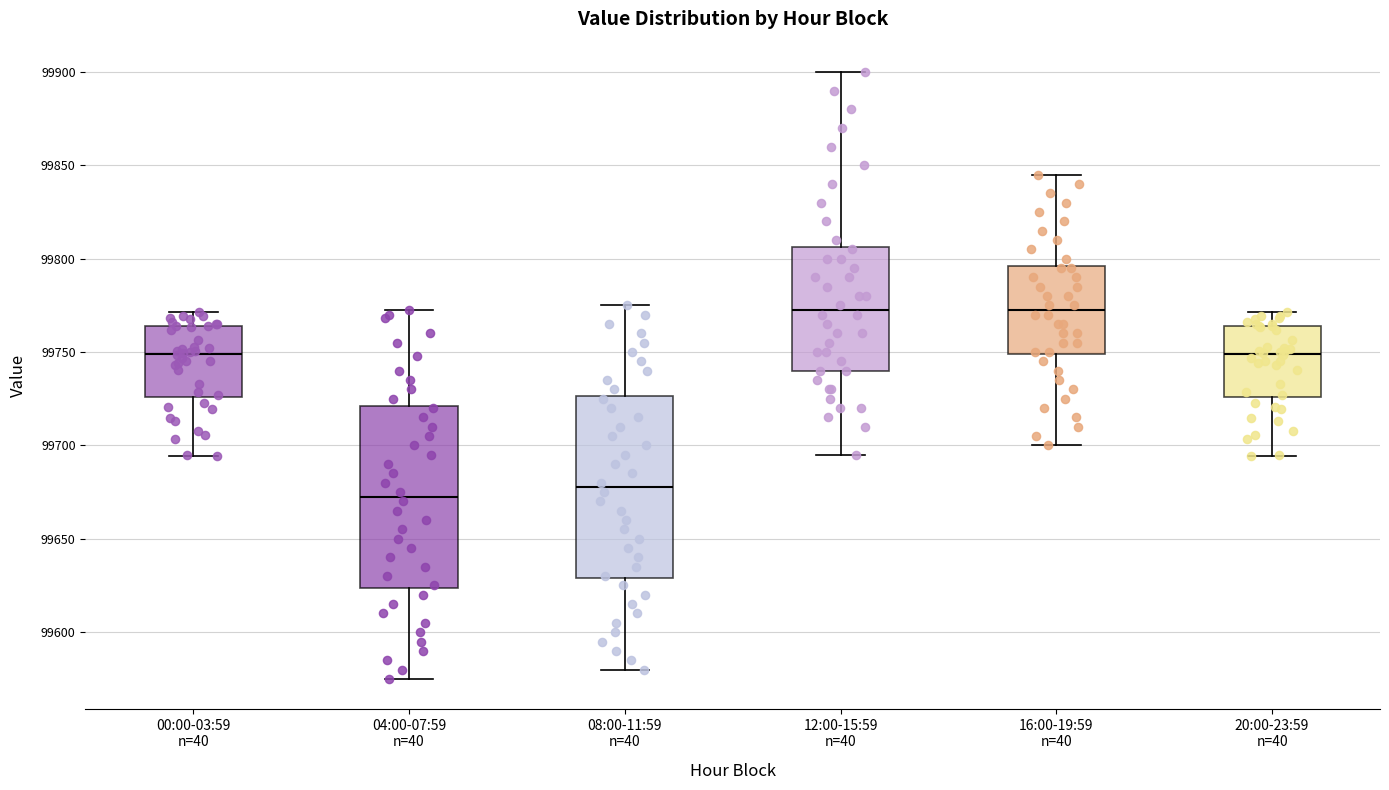

Reading left to right, read every box against the y-axis: the position of its median line, the range the box covers, and the ends of its whiskers. The values are not printed on the chart, so give them approximately, as read against the axis.

00:00-03:59 n=40: median 99750, box 99725 to 99765, whiskers 99695 to 99770
04:00-07:59 n=40: median 99675, box 99625 to 99720, whiskers 99575 to 99775
08:00-11:59 n=40: median 99680, box 99630 to 99725, whiskers 99580 to 99775
12:00-15:59 n=40: median 99775, box 99740 to 99805, whiskers 99695 to 99900
16:00-19:59 n=40: median 99775, box 99750 to 99795, whiskers 99700 to 99845
20:00-23:59 n=40: median 99750, box 99725 to 99765, whiskers 99695 to 99770